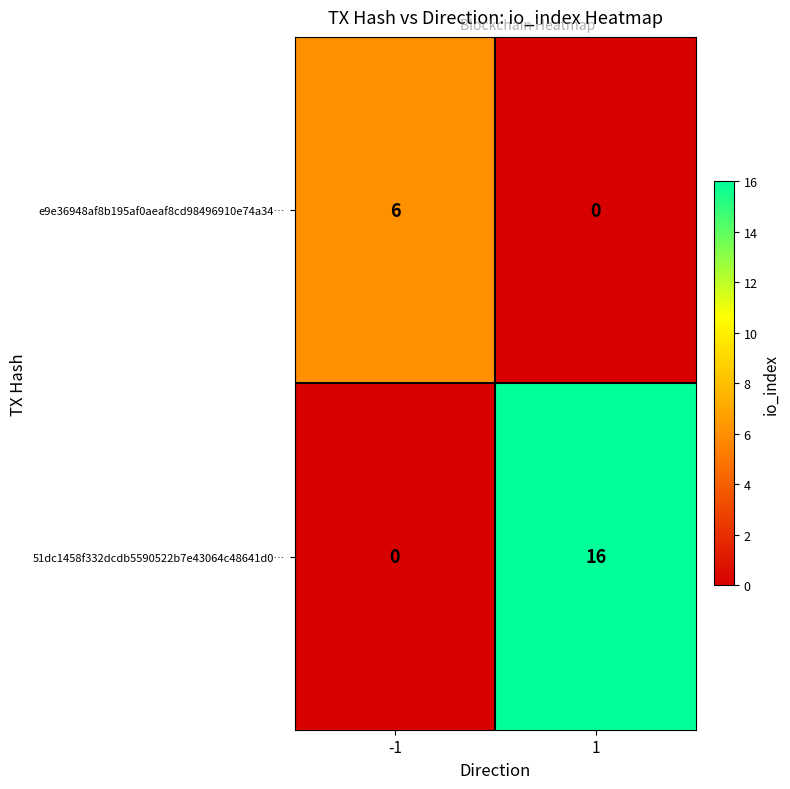

What is the average value of the e9e36948af8b195af0aeaf8cd98496910e74a34… series?

3